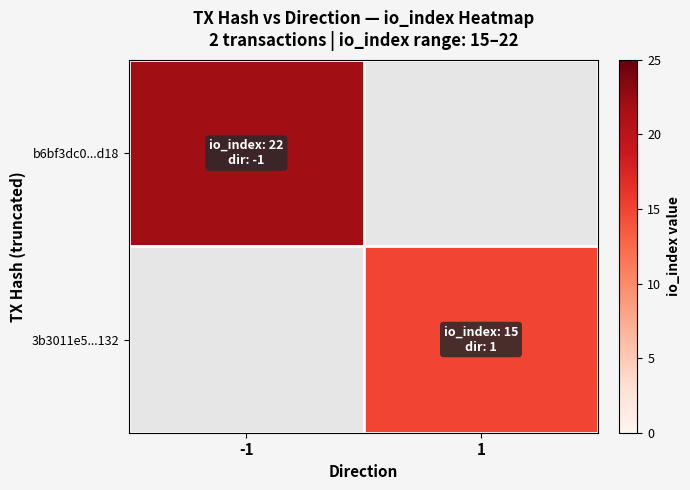

Rank the series by their average value, from highest to lowest.

b6bf3dc0...d18, 3b3011e5...132